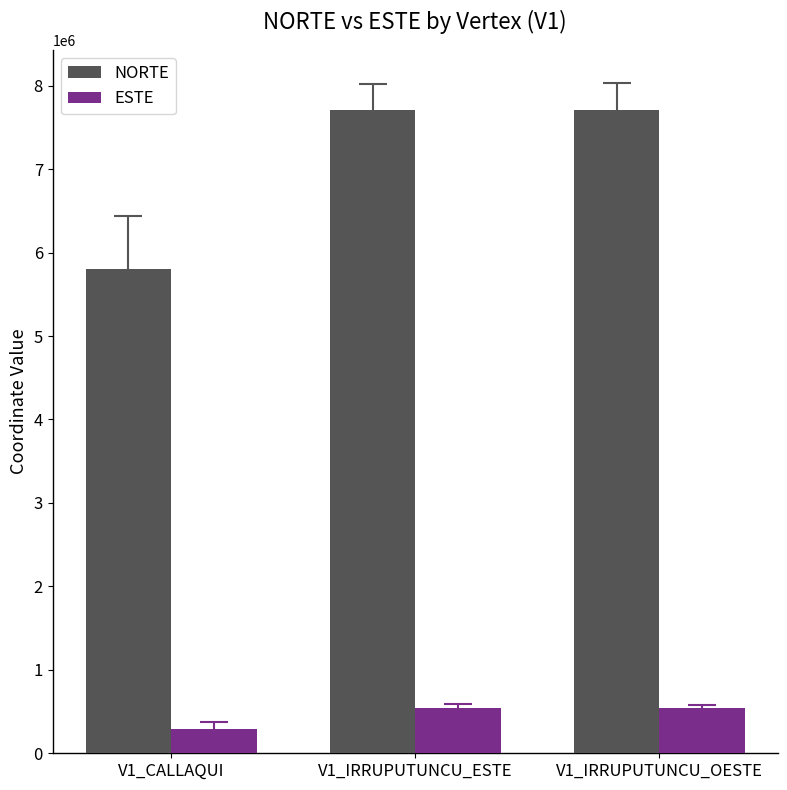

The value of NORTE at V1_IRRUPUTUNCU_OESTE is 7709625. True or false?

True